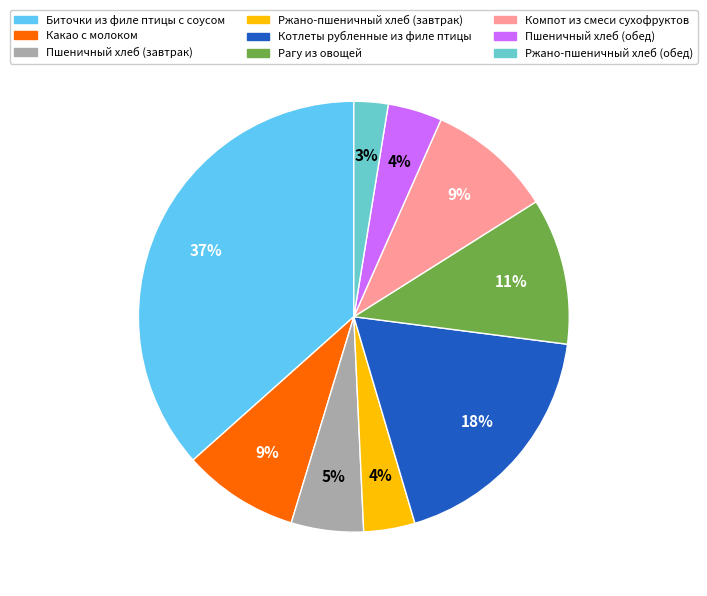

True or false: Рагу из овощей accounts for 11% of the total.

True